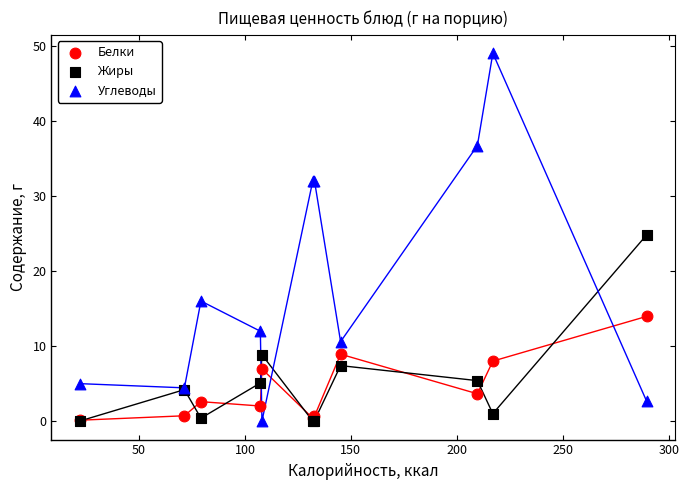

Across all series, what Y value is closest to 24?

24.8